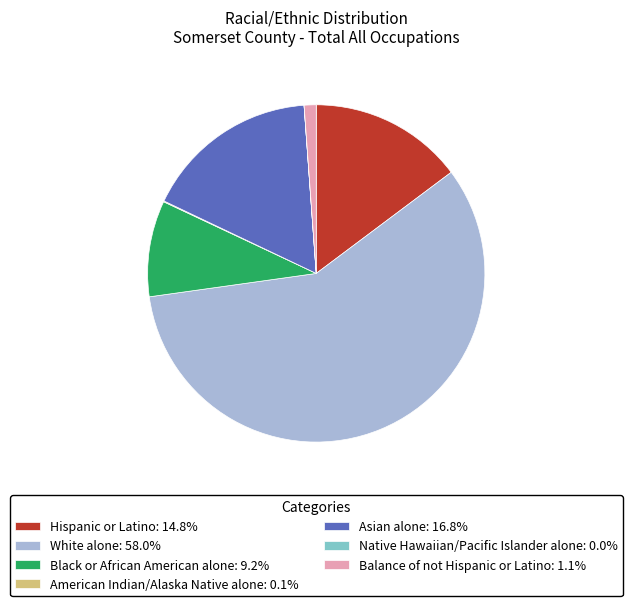

Is the sum of Balance of not Hispanic or Latino: 1.1% and Asian alone: 16.8% greater than half?

No